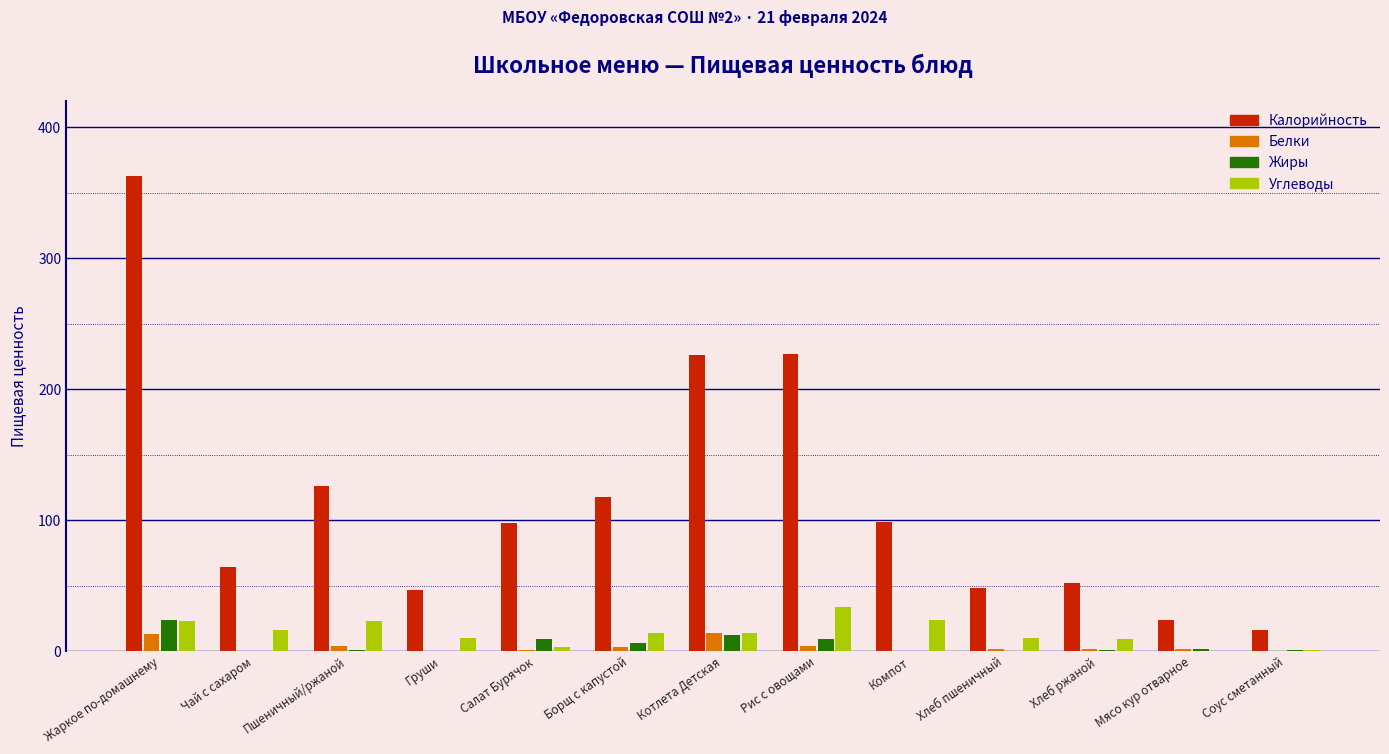

Between Салат Бурячок and Мясо кур отварное, which series saw the biggest shift?

Калорийность